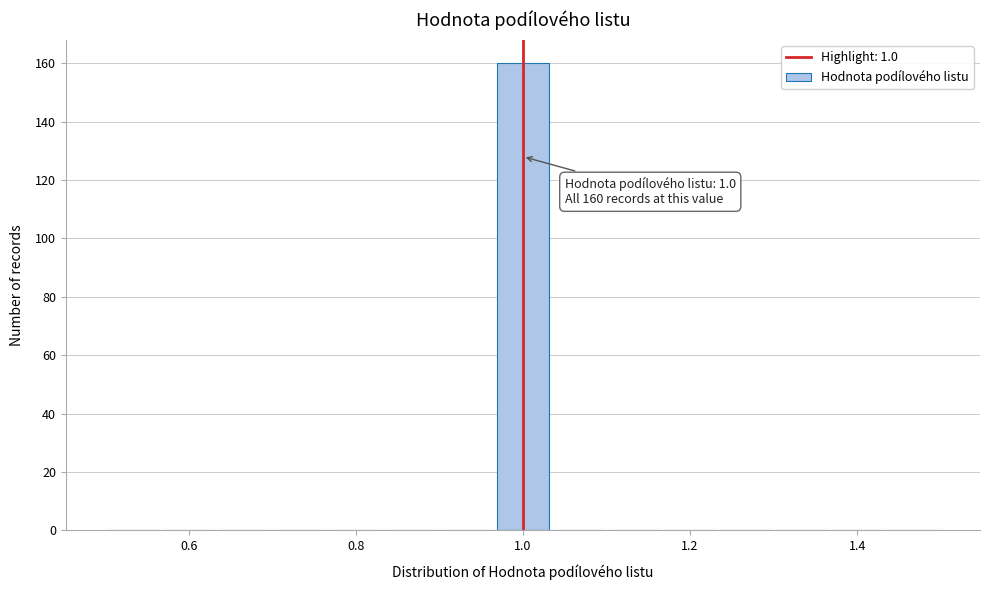

Around what value on the x-axis is the tallest bar? Give the approximate position of its centre, as read against the axis.

1.00